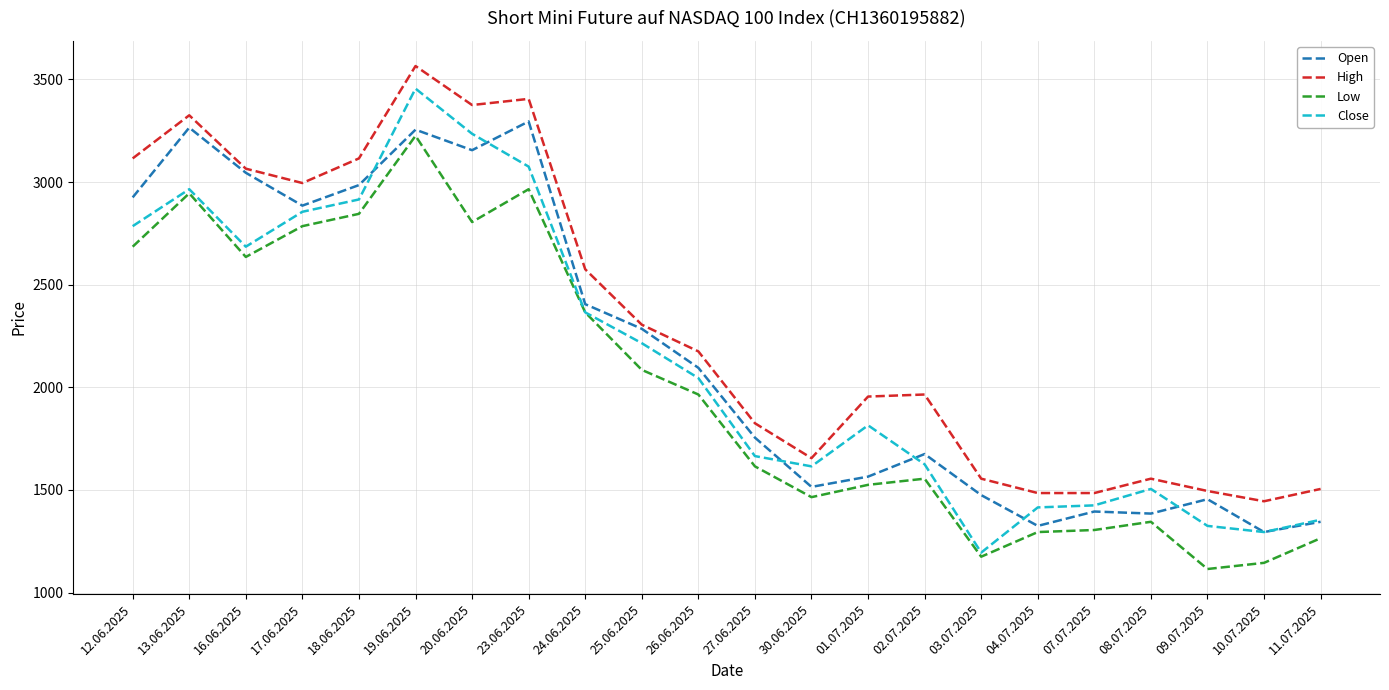

True or false: High and Low cross at least once.

False